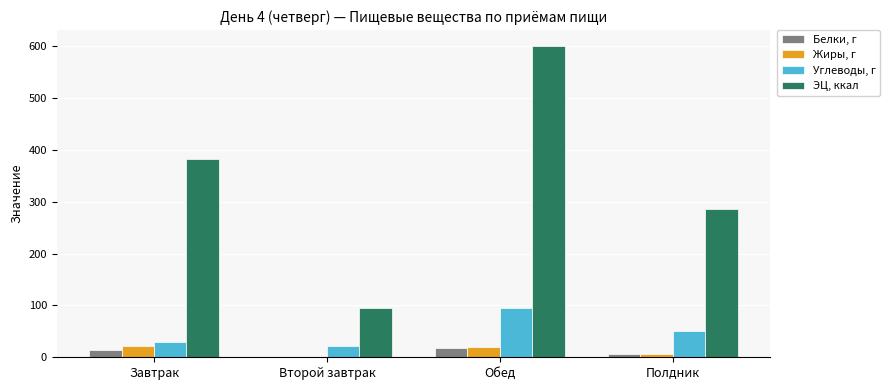

How many values in the Белки, г series exceed 13?

2